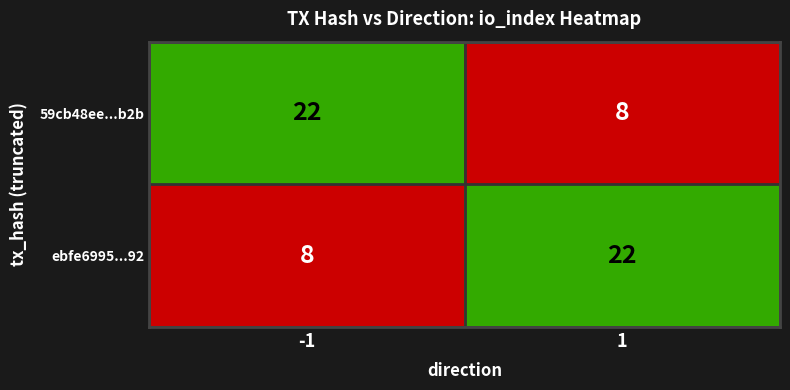

What is the spread (max minus min) of values at -1?

14